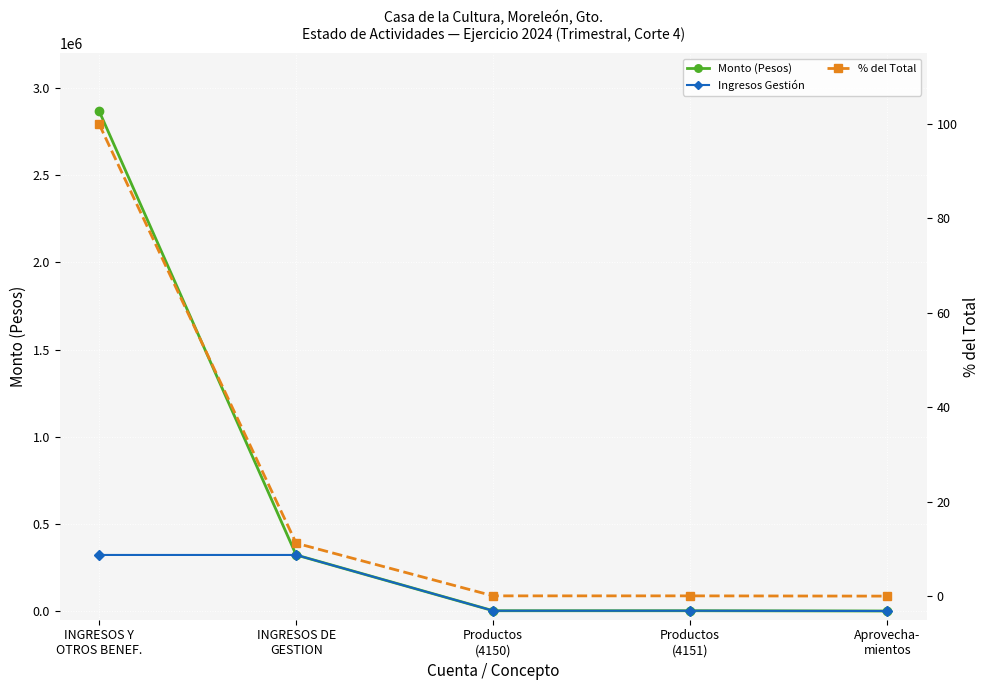

True or false: Ingresos Gestión and % del Total cross at least once.

False